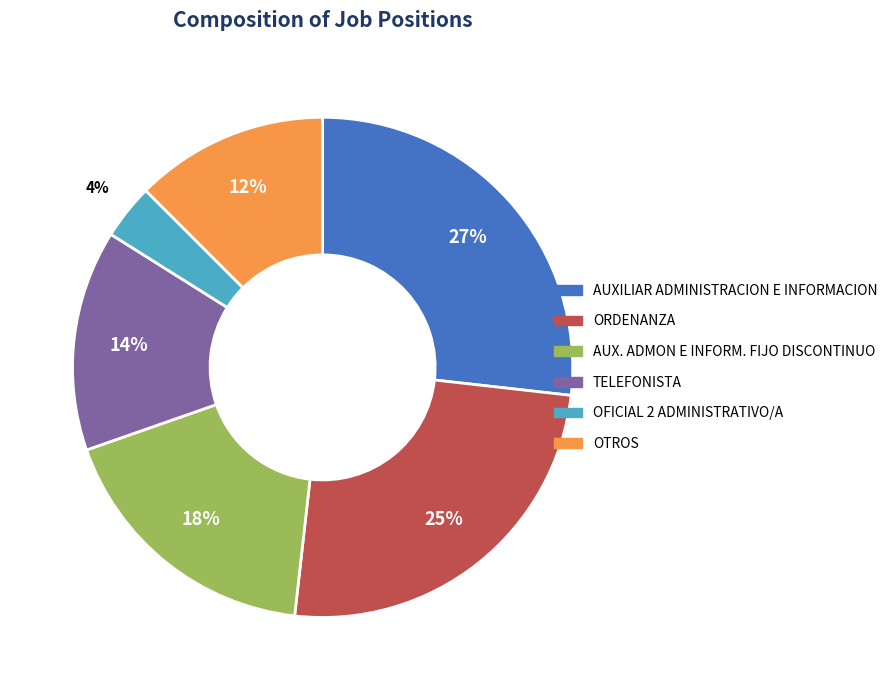

To the nearest percent, what is the average slice percentage?

17%